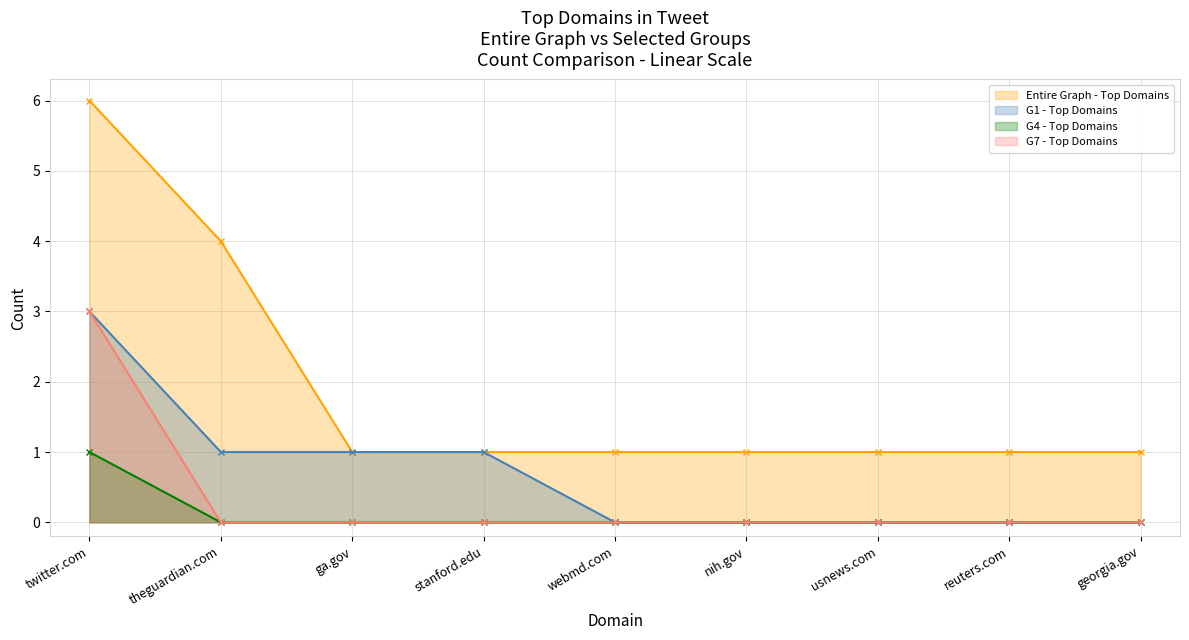

What is the sum of all Entire Graph - Top Domains values?

17